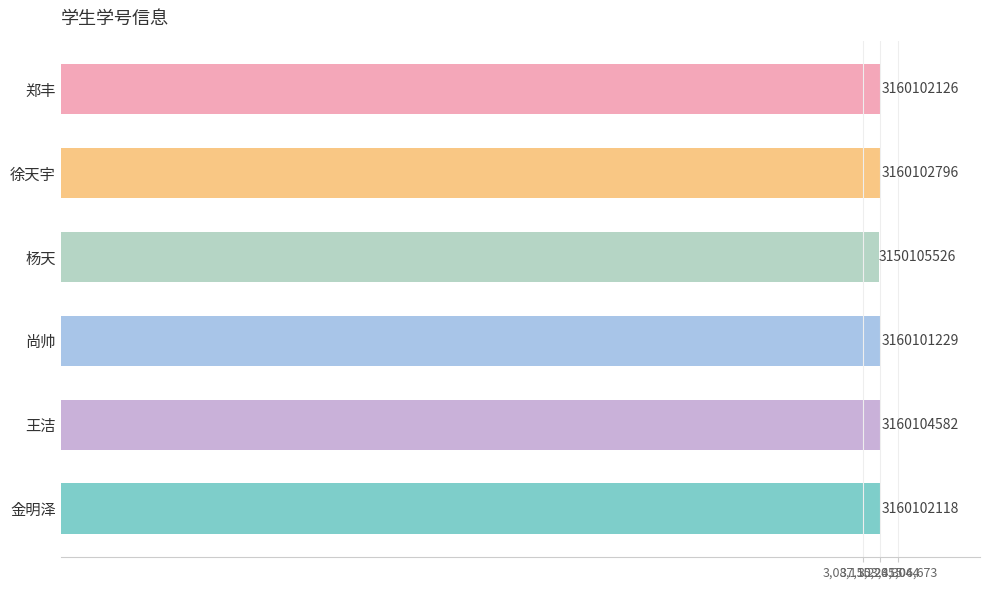

List the labels in order of value, largest first.

王洁, 徐天宇, 郑丰, 金明泽, 尚帅, 杨天